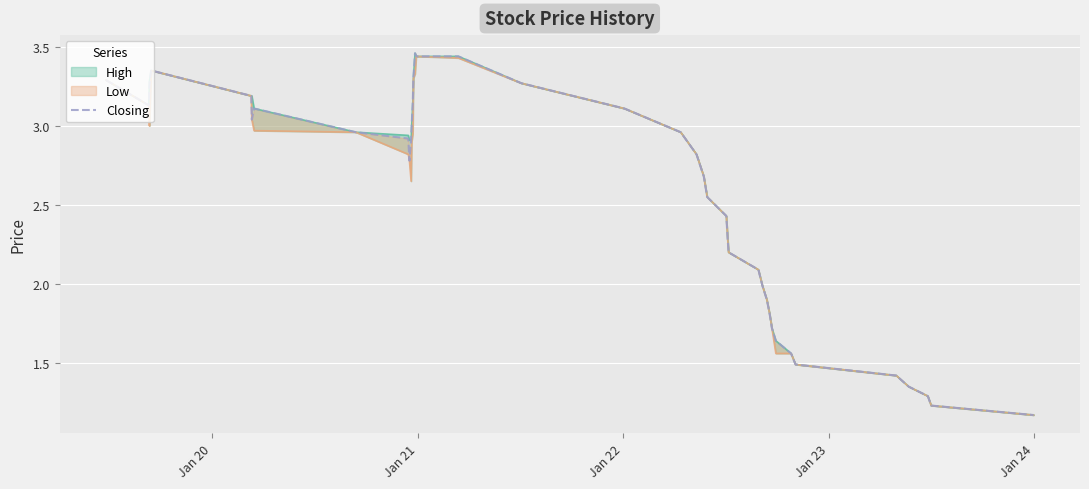

What is the value of the 16th point from the left?

3.5